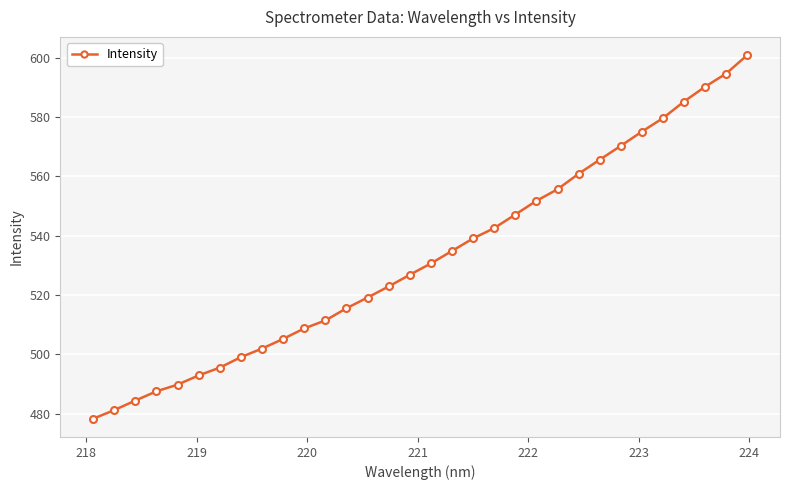

What is the value of the 30th point from the left?

590.3